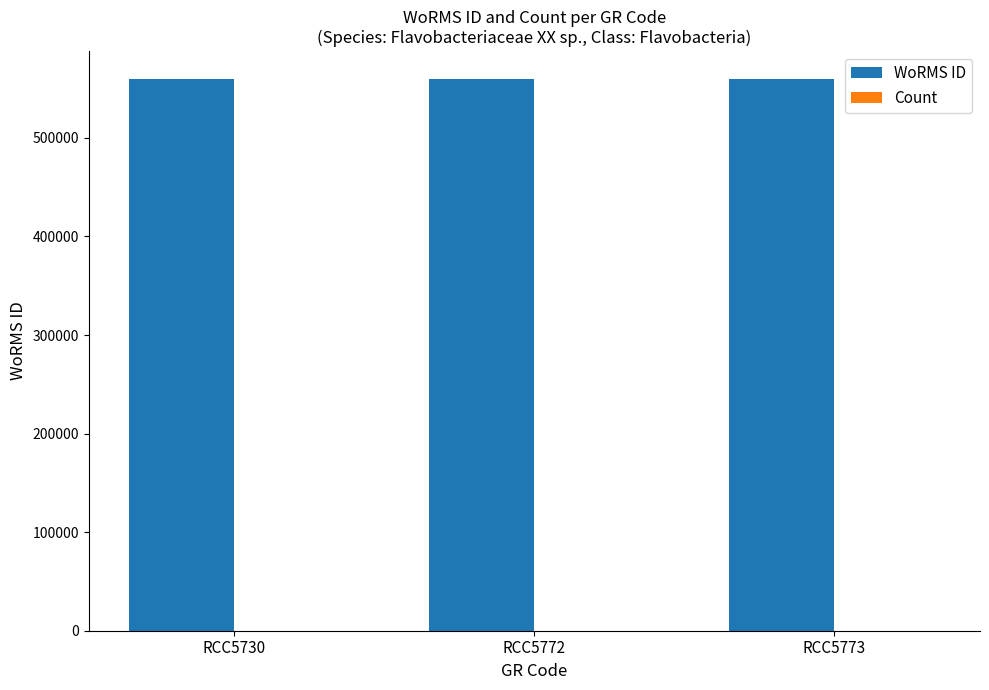

How many series are shown in this chart?

2